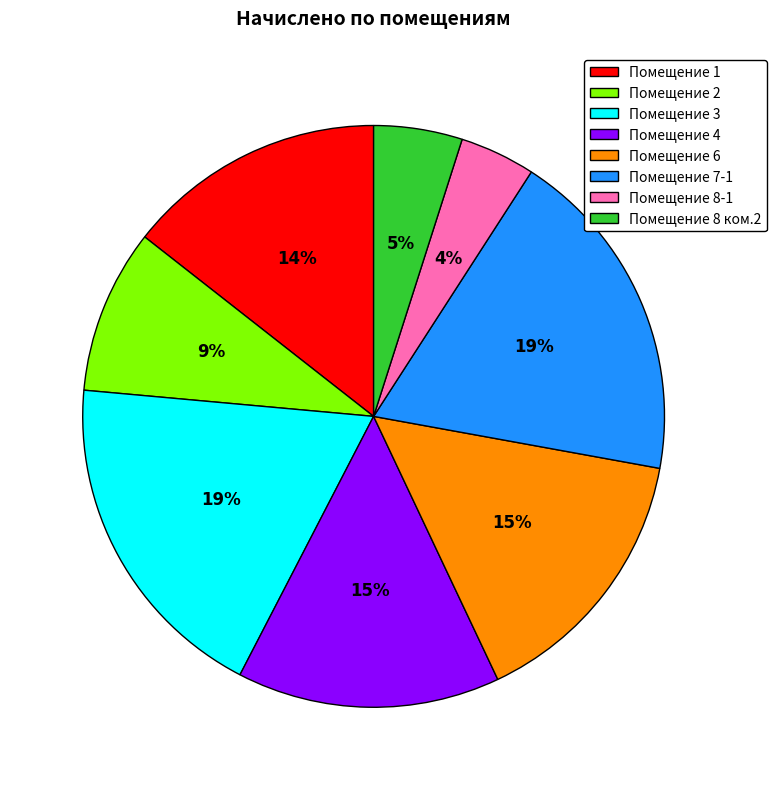

Is the sum of Помещение 1 and Помещение 2 greater than half?

No